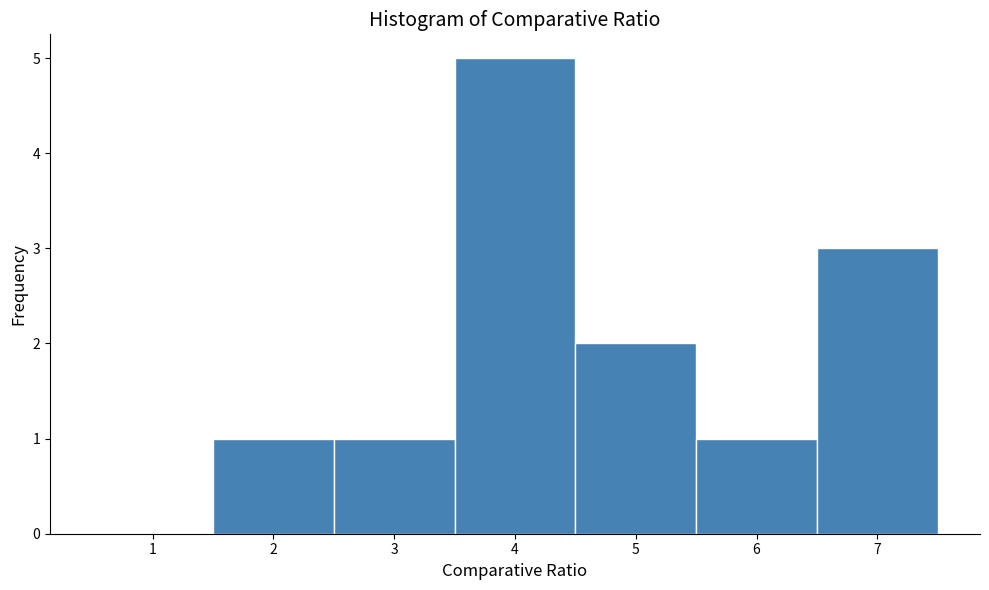

Which range on the x-axis has the tallest bar?

3.5 to 4.5